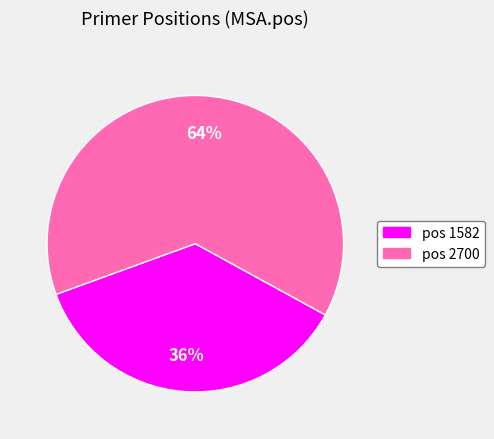

To the nearest percent, what is the average slice percentage?

50%